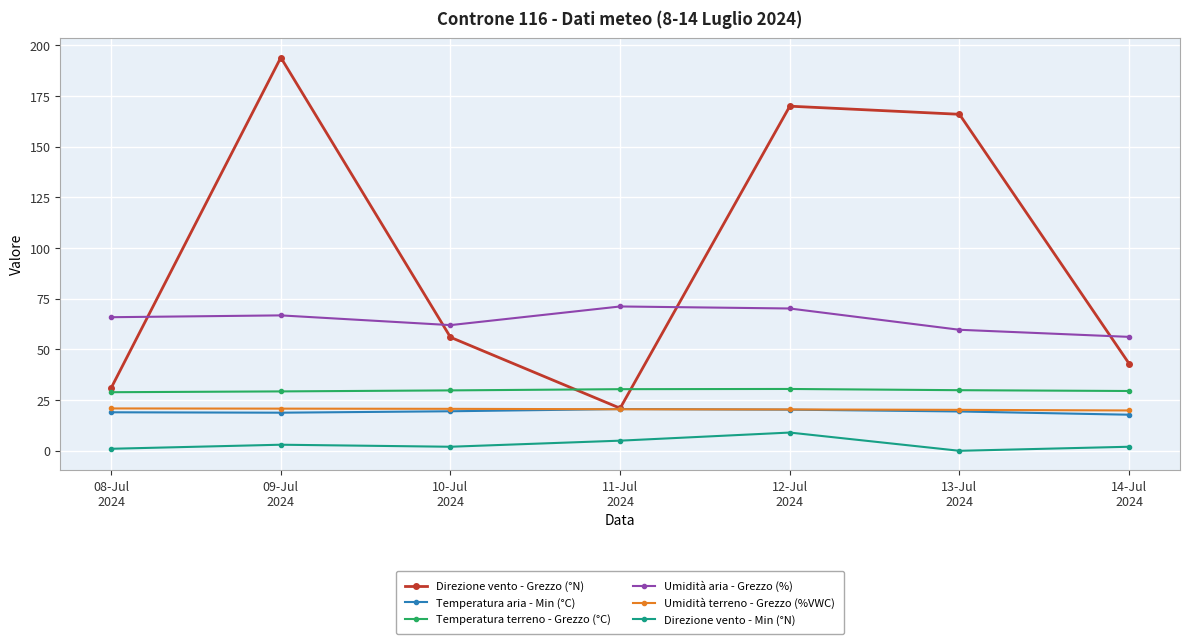

At how many categories does at least one series exceed 147?

3